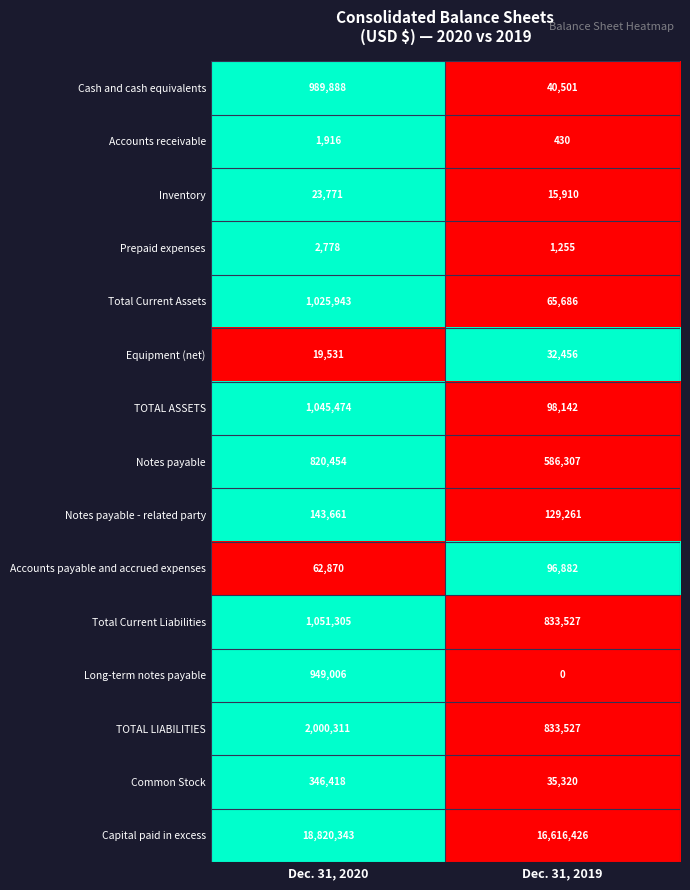

Rank the series by their maximum value, from highest to lowest.

Capital paid in excess, TOTAL LIABILITIES, Total Current Liabilities, TOTAL ASSETS, Total Current Assets, Cash and cash equivalents, Long-term notes payable, Notes payable, Common Stock, Notes payable - related party, Accounts payable and accrued expenses, Equipment (net), Inventory, Prepaid expenses, Accounts receivable